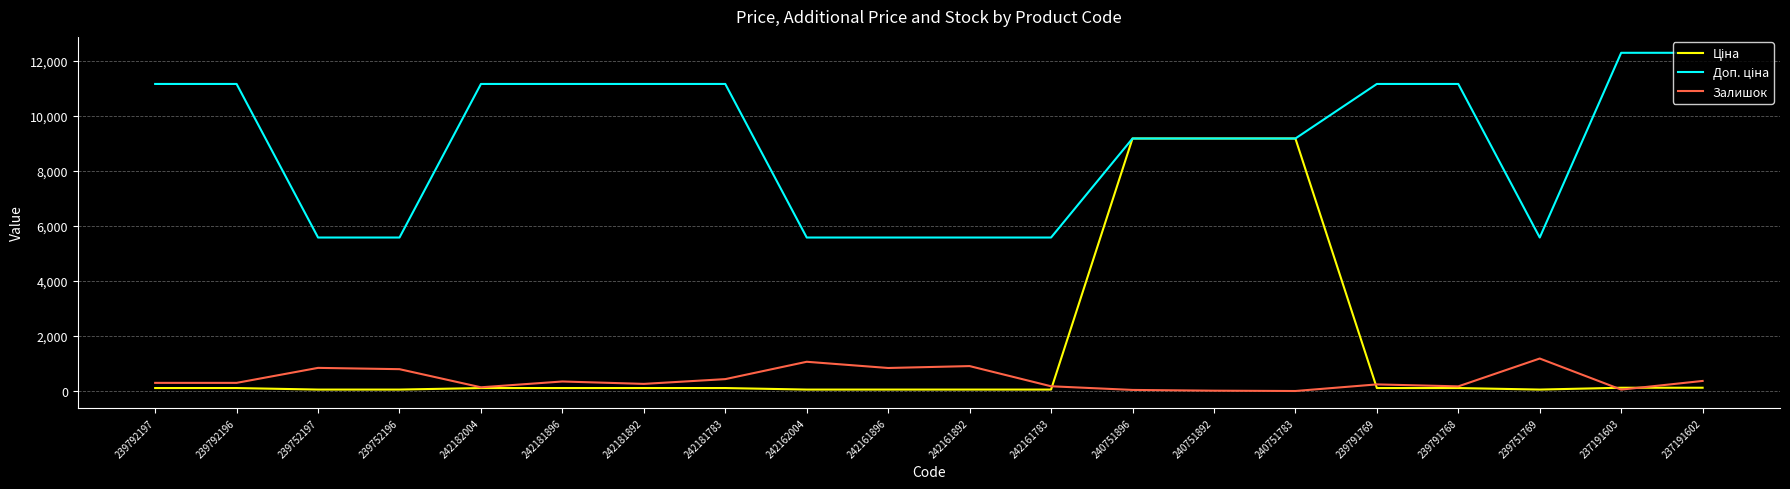

What is the maximum value shown in the chart?

12302.0